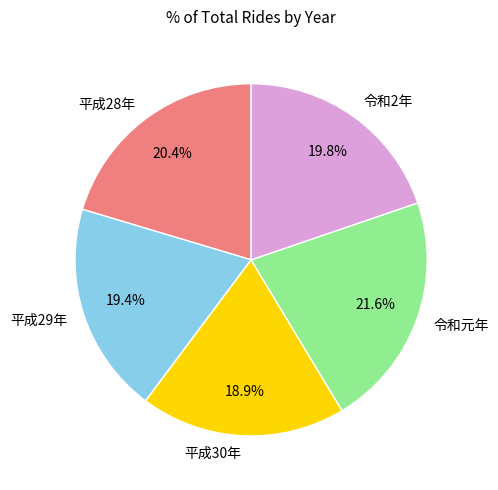

What percentage is the 令和2年 slice, to the nearest percent?

20%